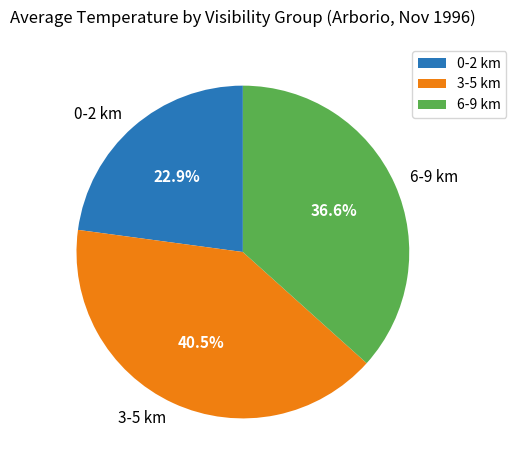

Which slice is the smallest?

0-2 km